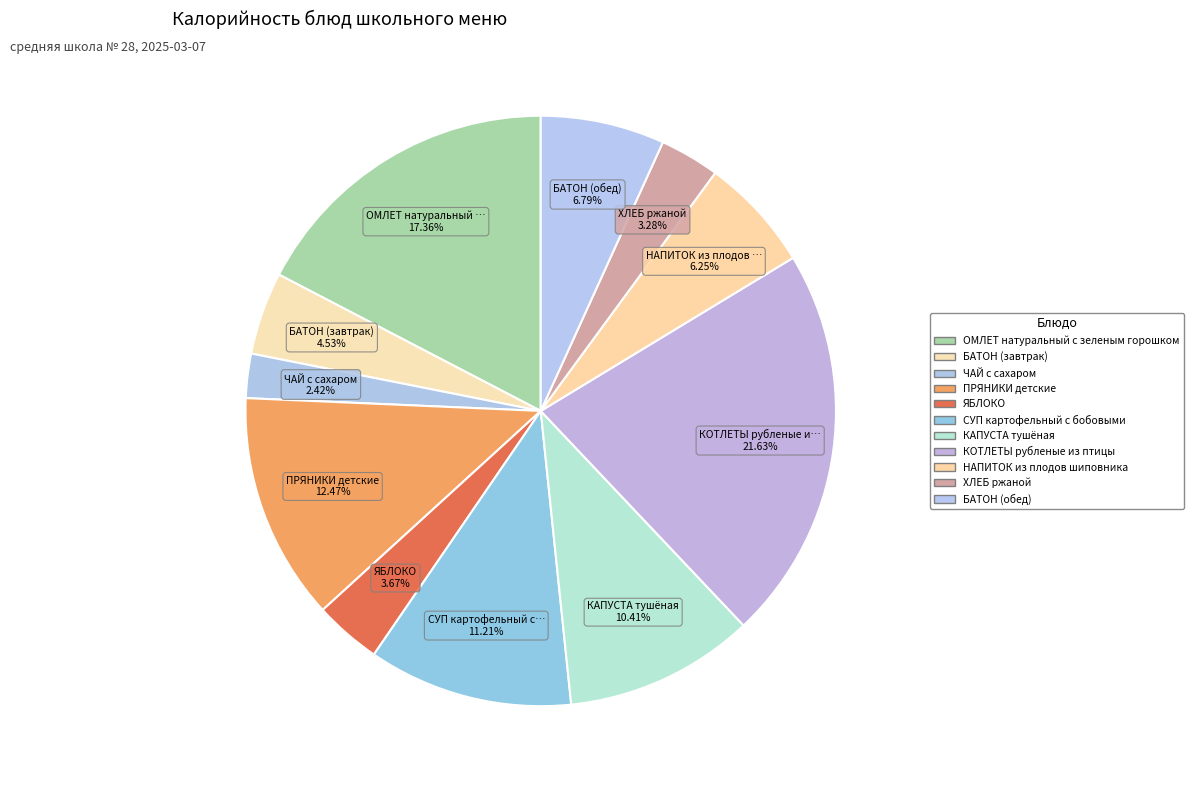

What percentage is the БАТОН (обед) slice, to the nearest percent?

7%